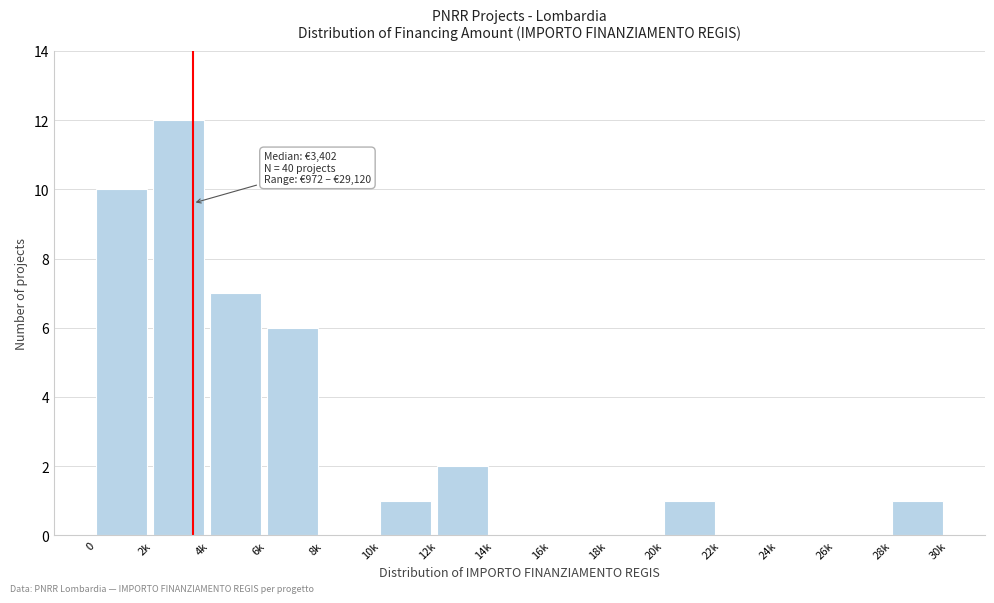

Reading left to right, what are all the values shown in this chart?

0=10	2k=12	4k=7	6k=6	8k=0	10k=1	12k=2	14k=0	16k=0	18k=0	20k=1	22k=0	24k=0	26k=0	28k=1